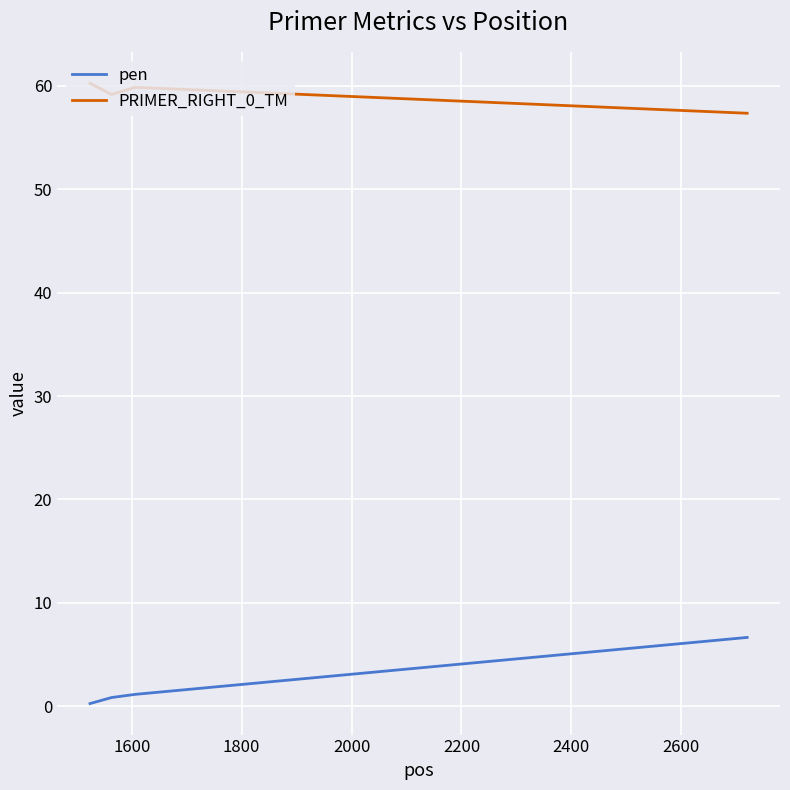

What is the maximum value shown in the chart?

60.3